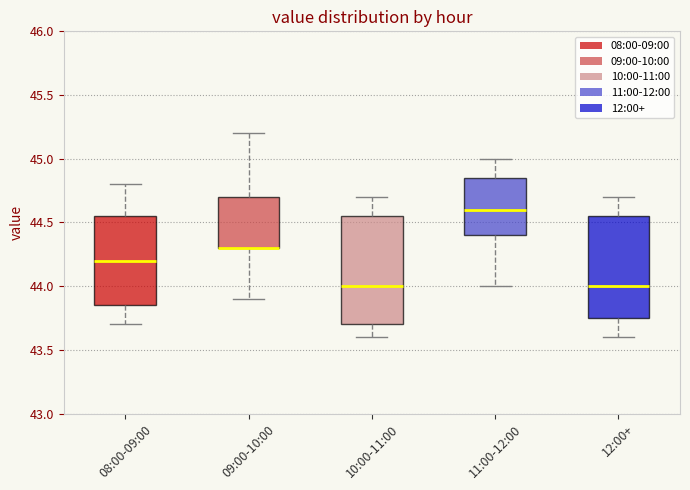

Where does the lower whisker of the box for 10:00-11:00 end on the y-axis? The values are not printed on the chart, so give them approximately, as read against the axis.

43.60